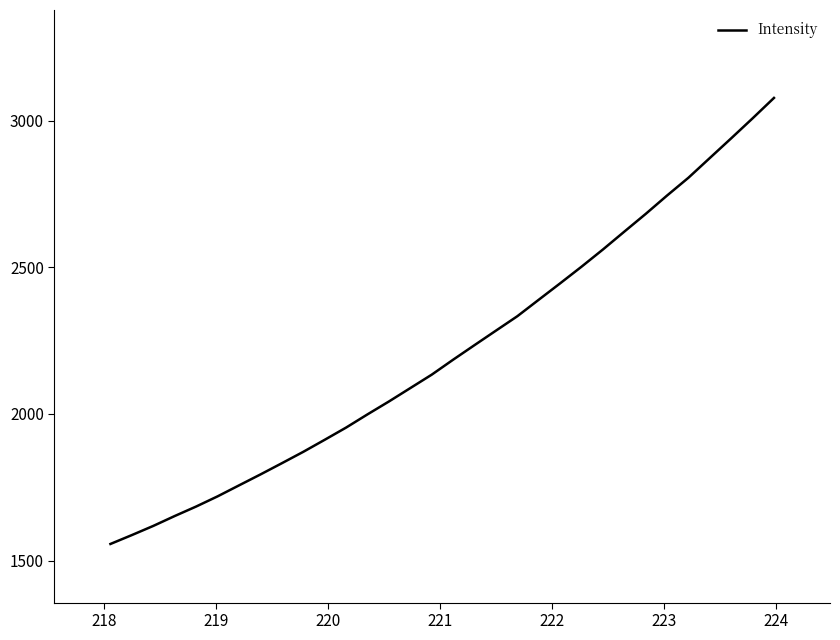

What is the smallest value displayed?

1556.6